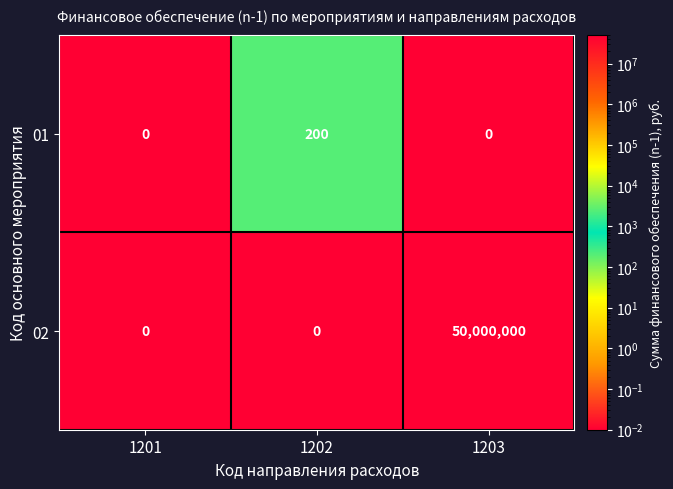

Reading right to left, extract all data points from this chart.

01: 0	200	0
02: 50000000	0	0